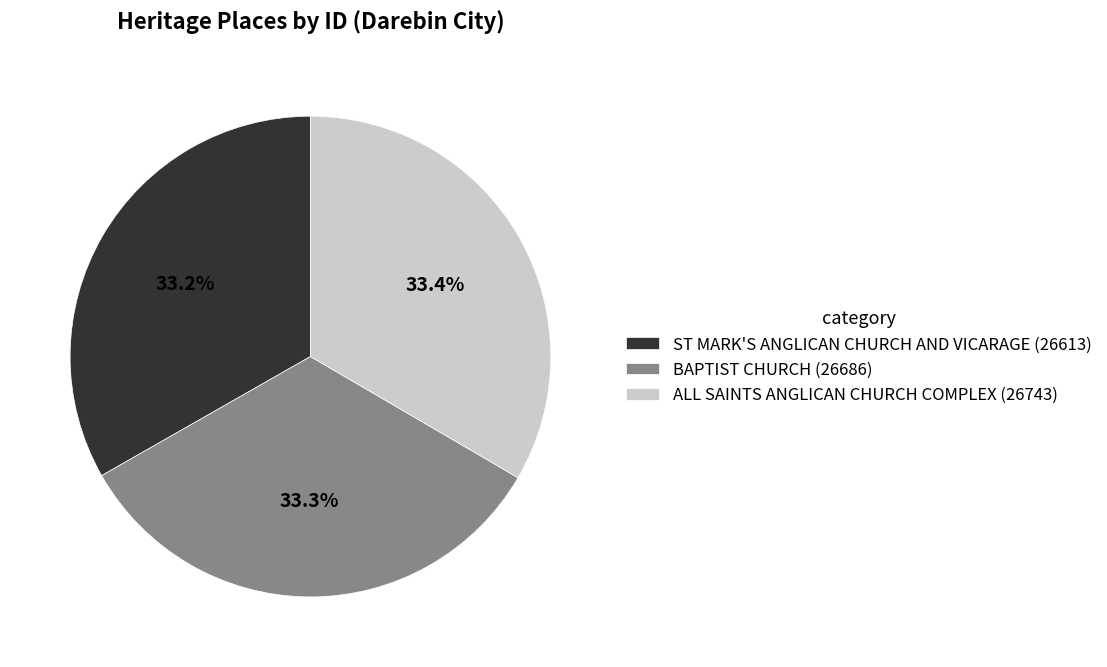

Is ST MARK'S ANGLICAN CHURCH AND VICARAGE the majority of the pie?

No